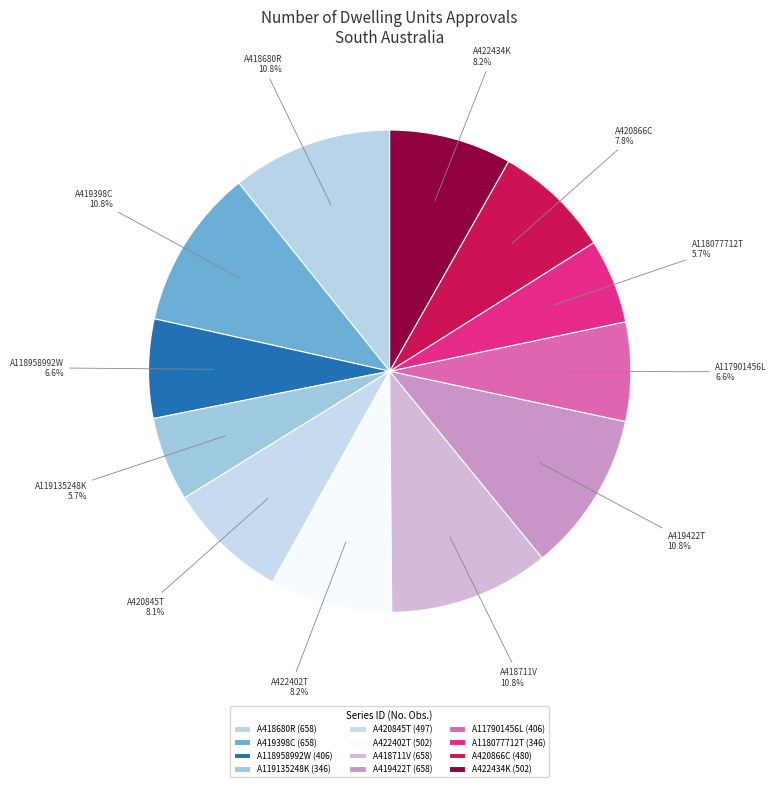

How many segments does this pie chart have?

12